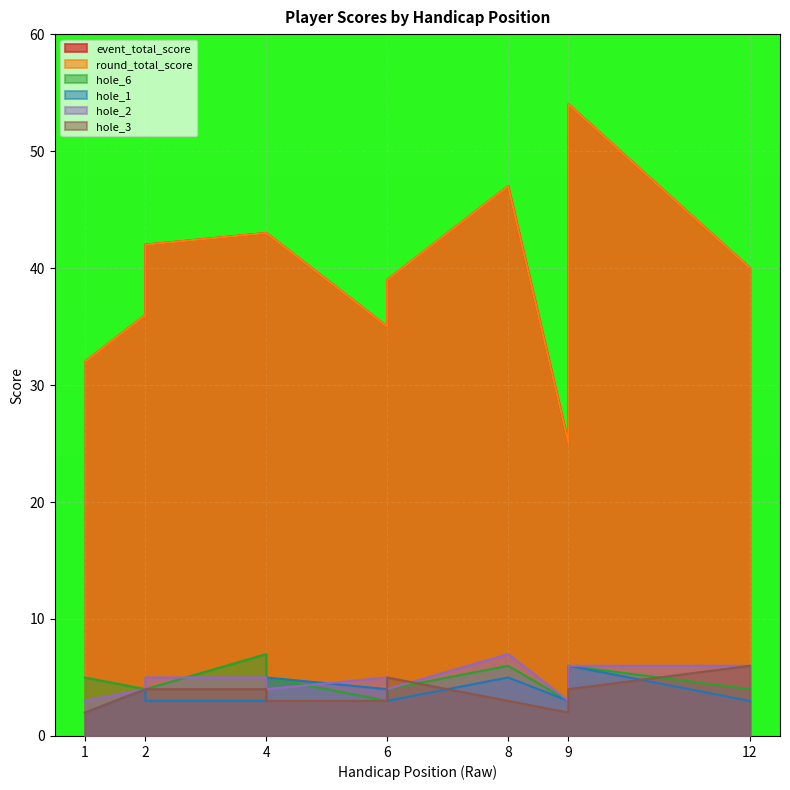

The hole_3 series shows 1 at 9. True or false?

False